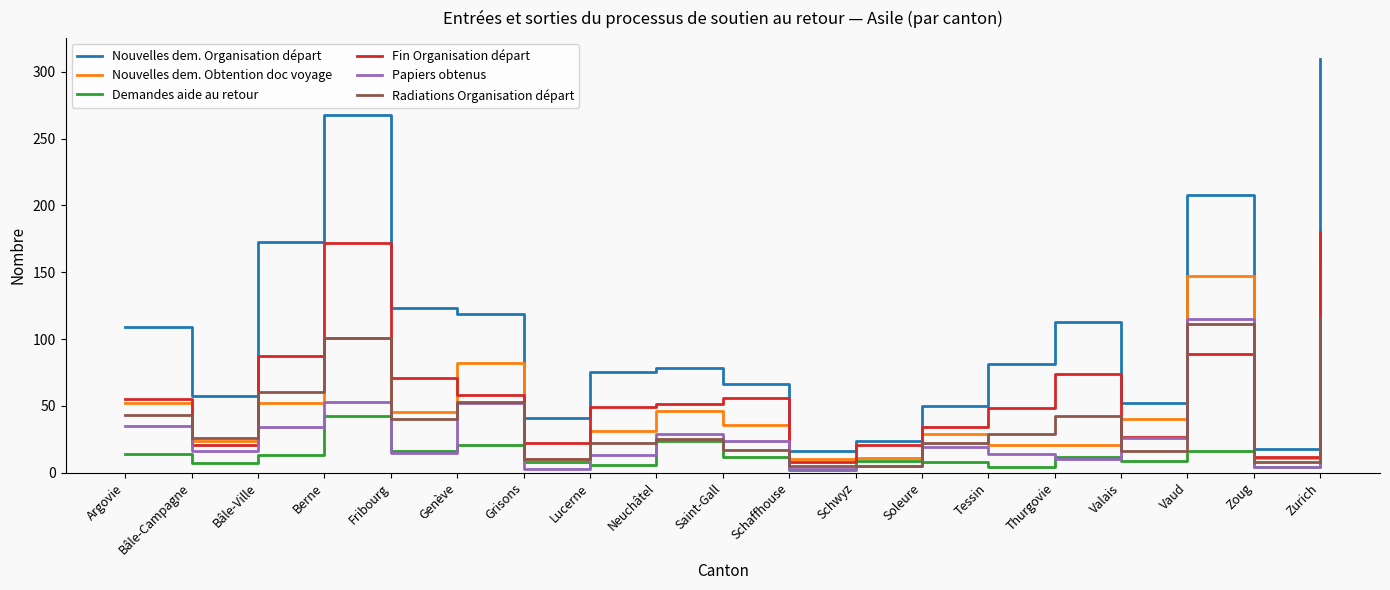

Where does the Nouvelles dem. Organisation départ series first go above 78?

Argovie